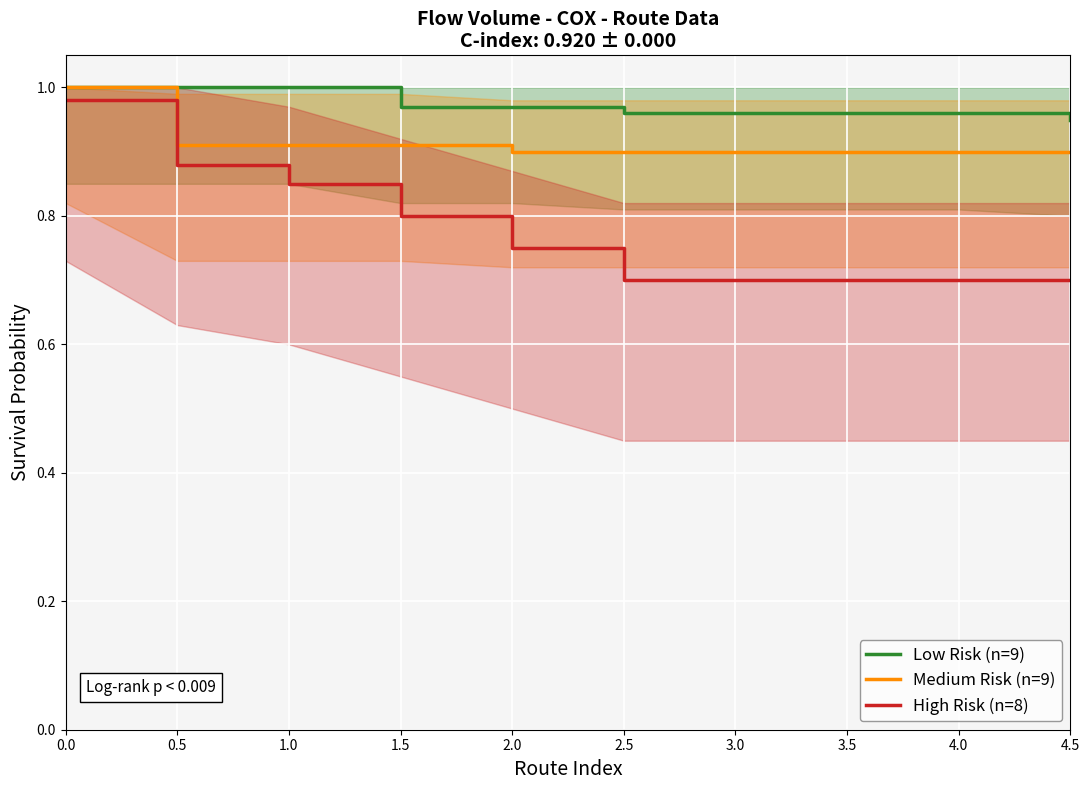

List the series in order of their peak value, lowest first.

High Risk (n=8), Low Risk (n=9), Medium Risk (n=9)